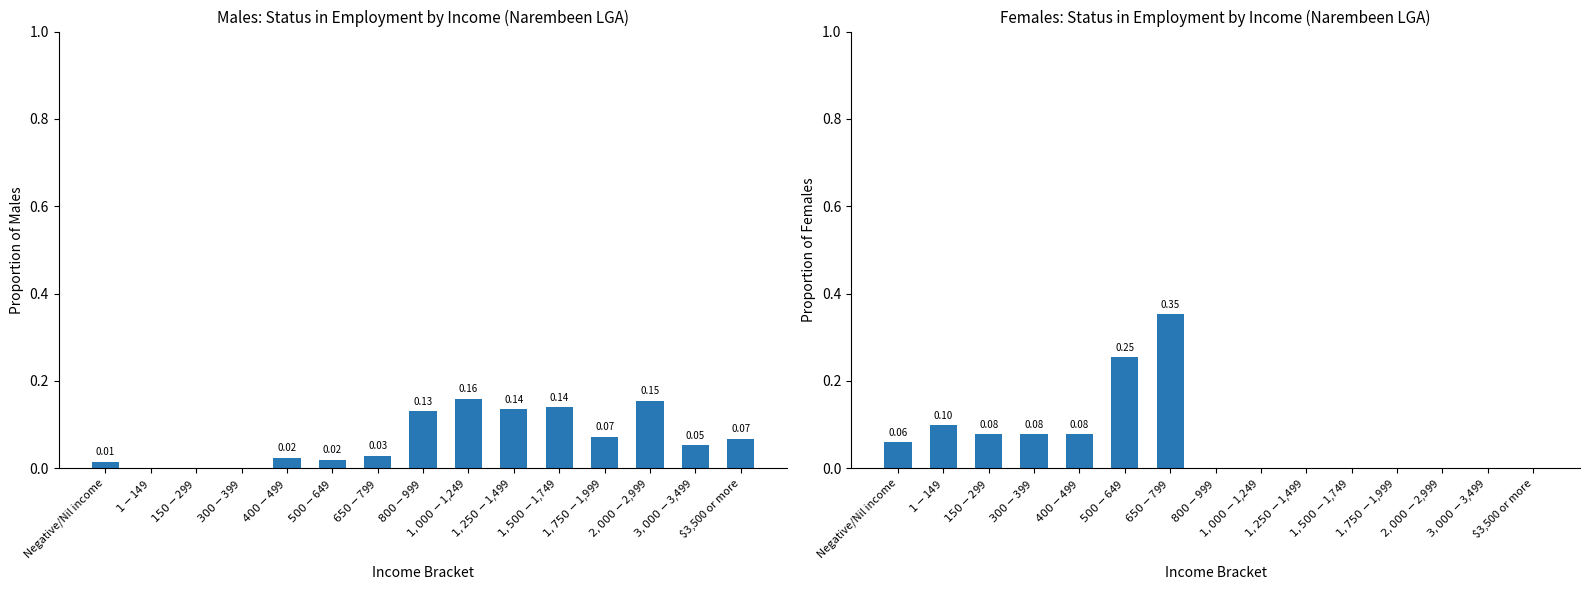

At which label is Females closest to 0?

$800-$999